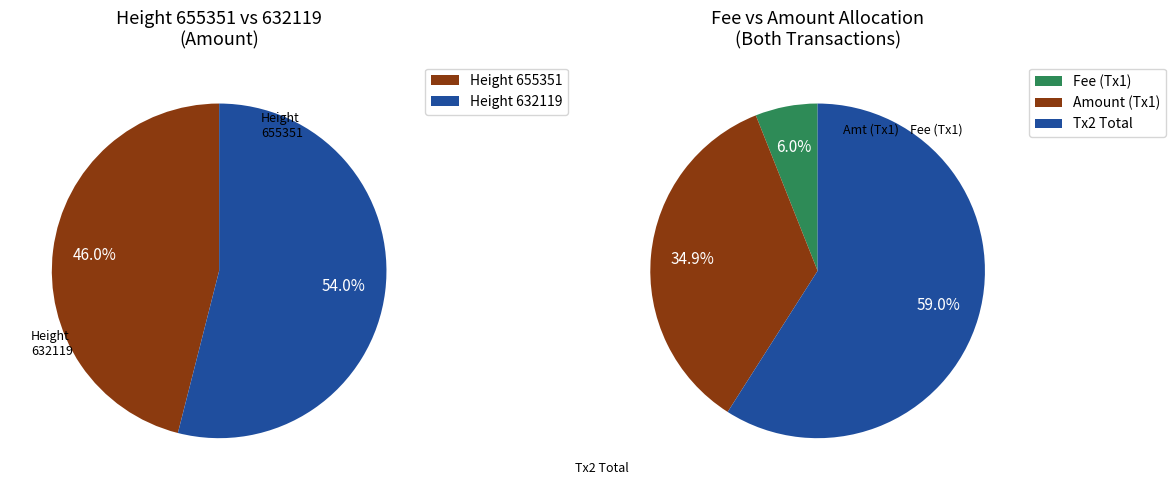

Is the sum of 632119 and 655351 greater than half?

Yes